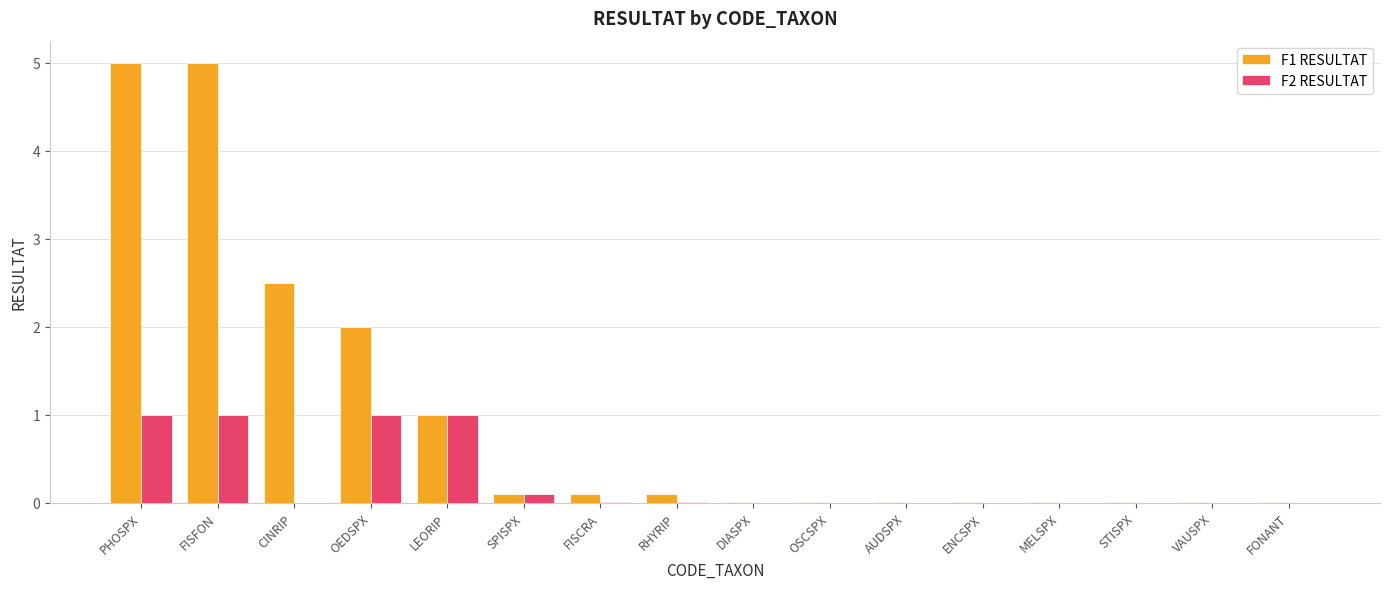

Does the chart contain stacked bars?

No